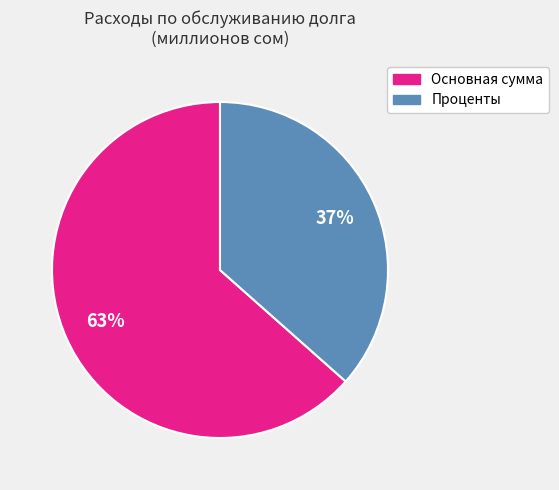

Rank the categories by value from lowest to highest.

Проценты, Основная сумма